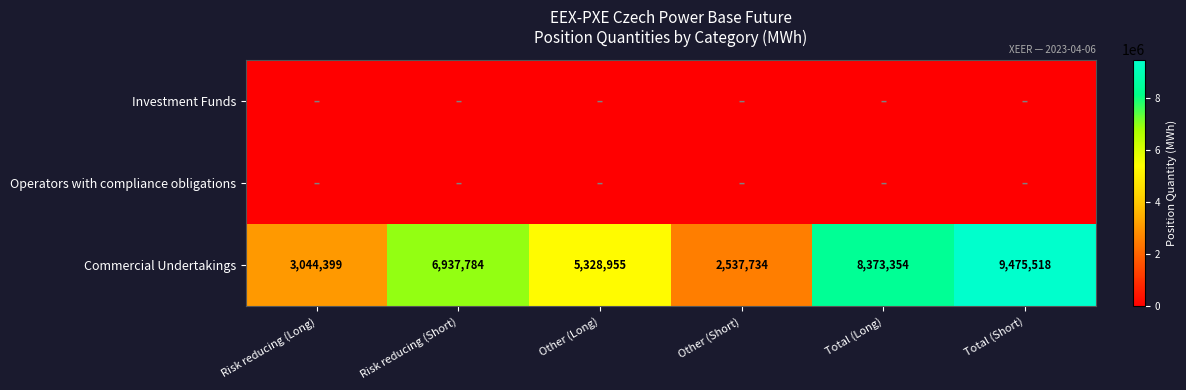

At which label is Commercial Undertakings closest to 6006626?

Other (Long)